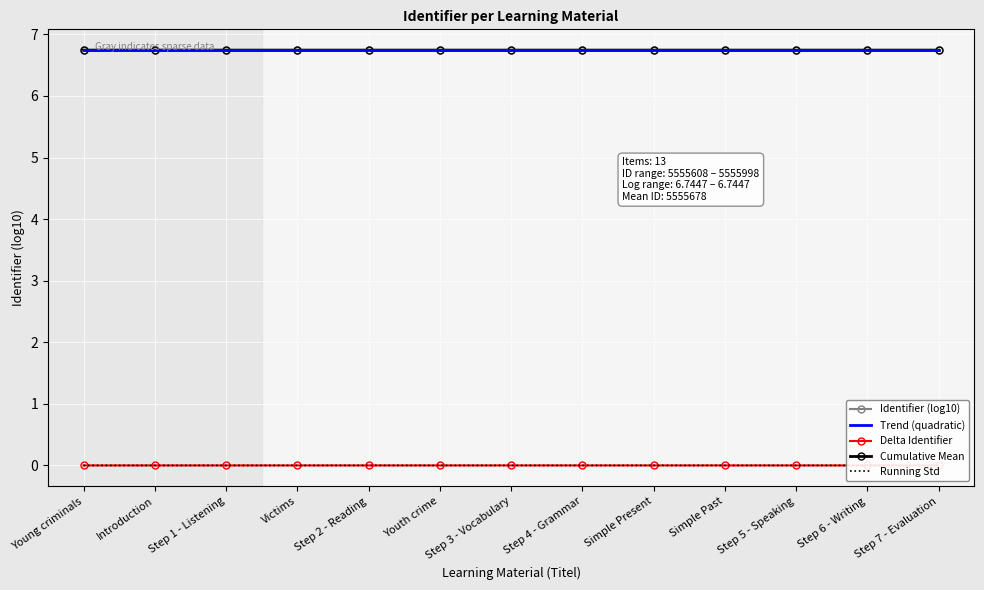

List the labels in order of value, smallest first.

Young criminals, Introduction, Step 1 - Listening, Step 2 - Reading, Step 3 - Vocabulary, Step 4 - Grammar, Step 5 - Speaking, Step 6 - Writing, Step 7 - Evaluation, Victims, Youth crime, Simple Present, Simple Past